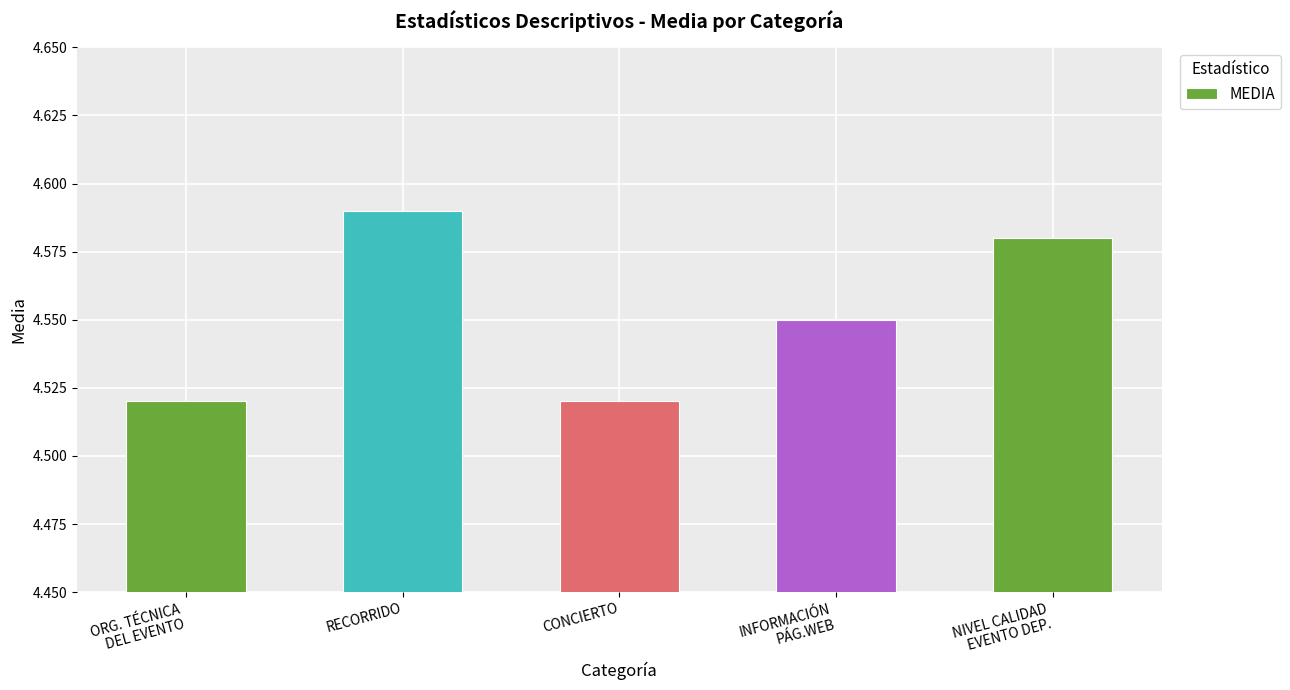

What is the ratio of the value at RECORRIDO to the value at NIVEL CALIDAD
EVENTO DEP.?

1.0